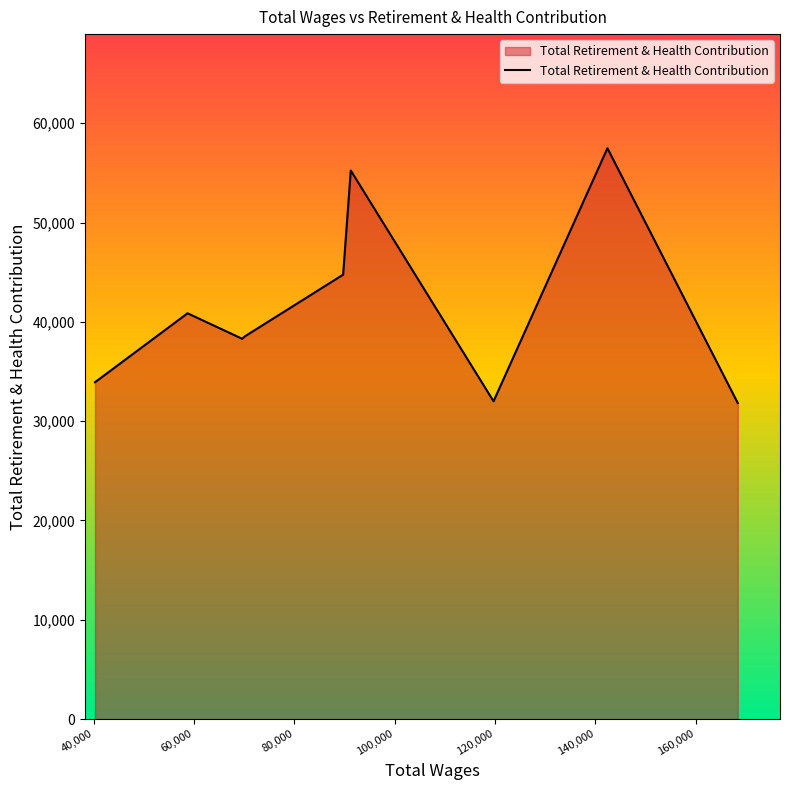

What is the smallest value displayed?

31826